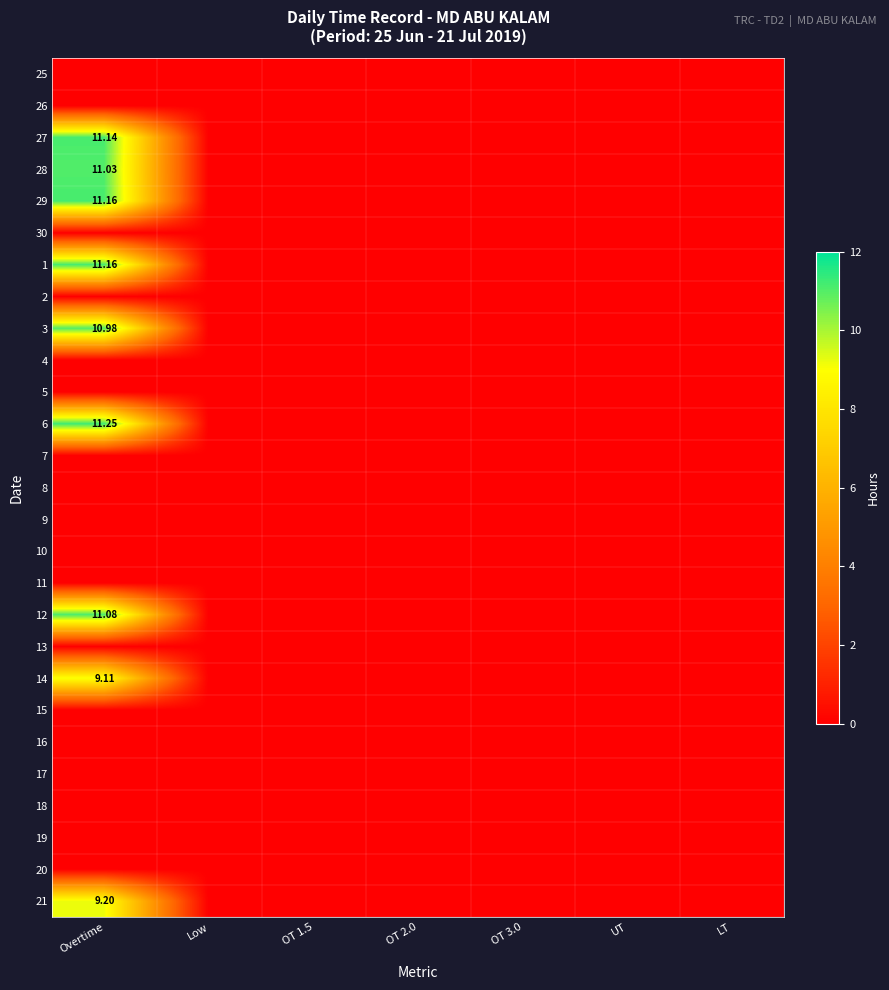

Rank the series at LT from highest to lowest value.

25, 26, 27, 28, 29, 30, 1, 2, 3, 4, 5, 6, 7, 8, 9, 10, 11, 12, 13, 14, 15, 16, 17, 18, 19, 20, 21